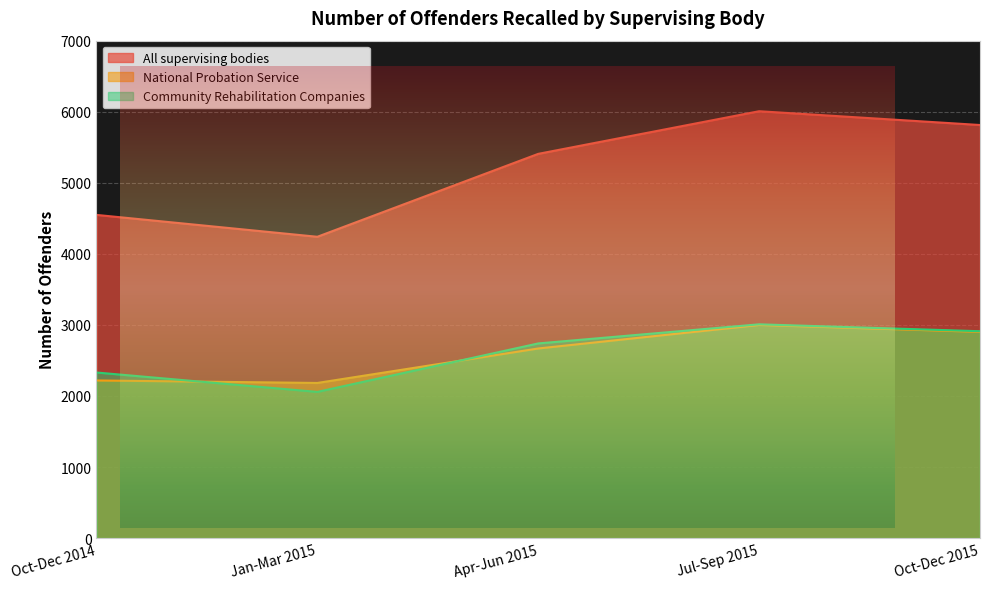

What are all the series names shown in the legend?

All supervising bodies, National Probation Service, Community Rehabilitation Companies